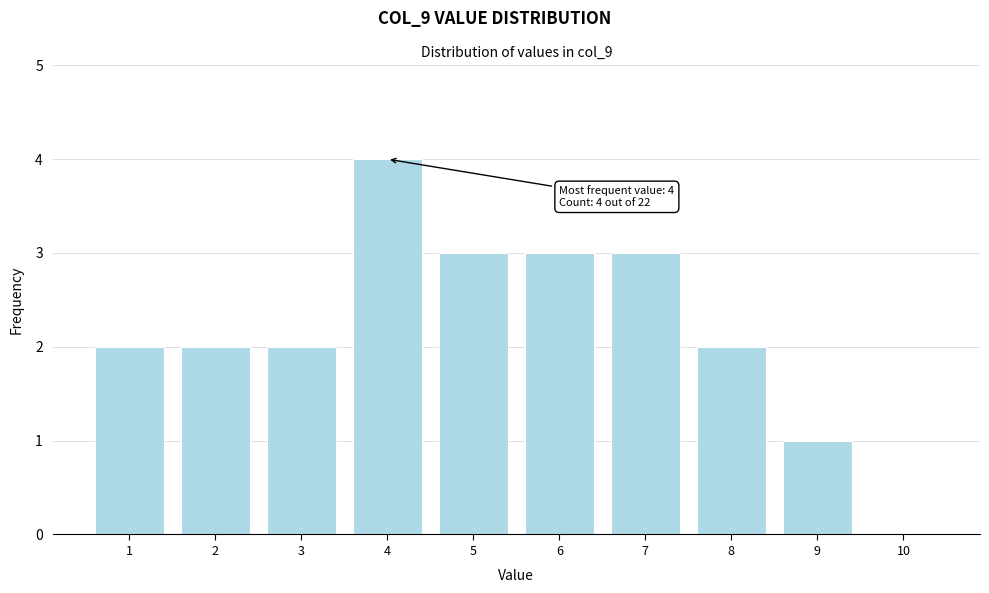

Which range on the x-axis has the tallest bar?

3.5 to 4.5